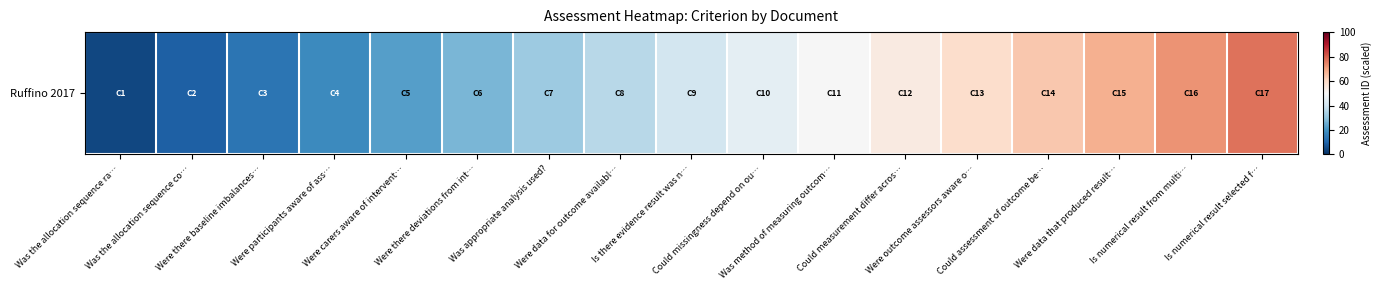

What is the sum of the values at Were data for outcome availabl… and Were data that produced result…?

104.2